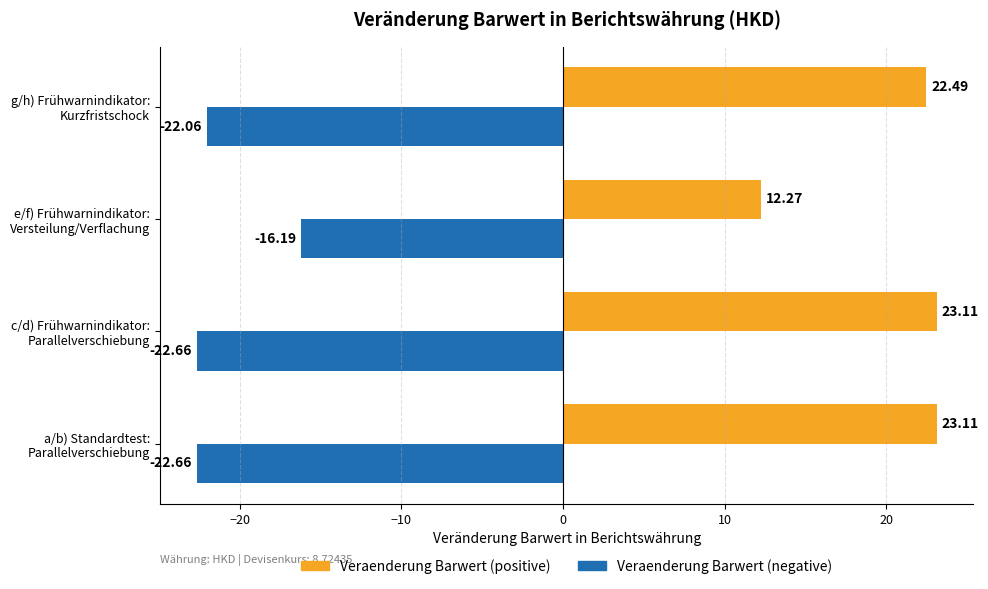

Rank the series by their maximum value, from lowest to highest.

Veraenderung Barwert (negative), Veraenderung Barwert (positive)